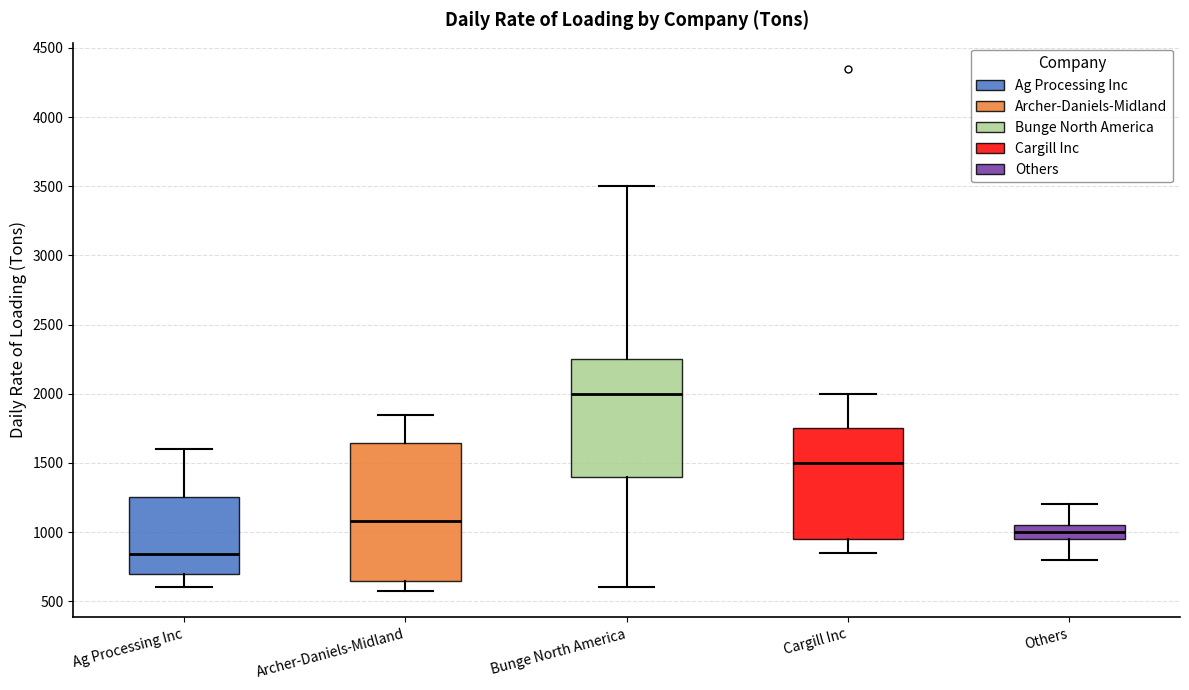

Which box has the highest median line?

Bunge North America